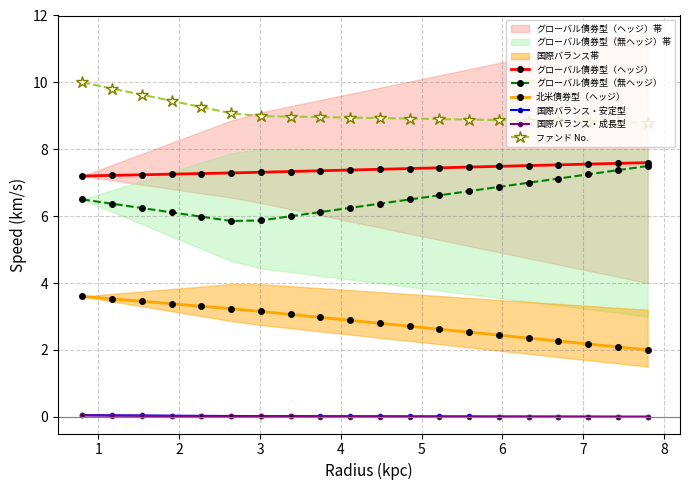

How many categories are shown in the chart?

20